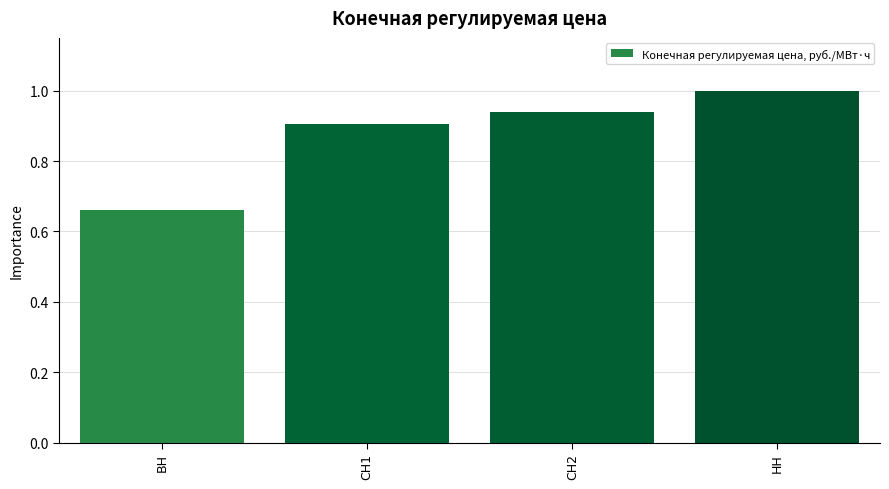

What is the sum of all values?

3.5